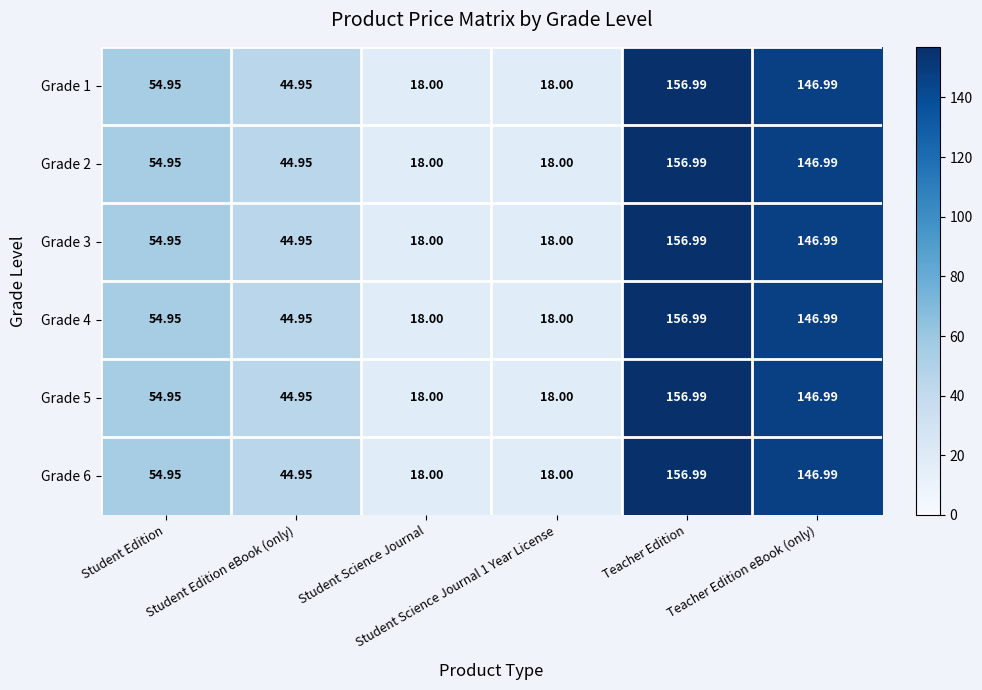

Count the number of data series in this chart.

6